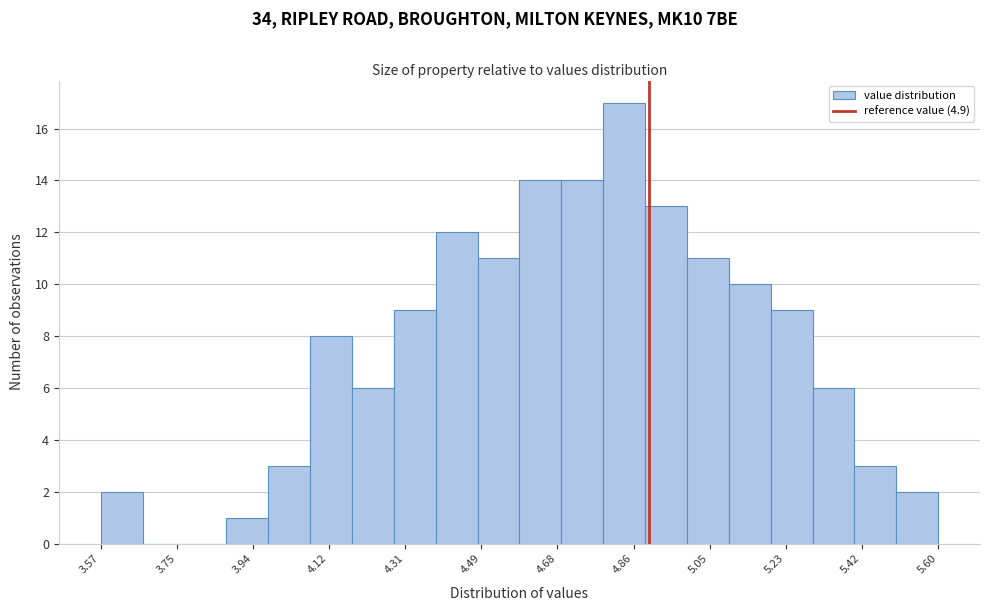

Over which range of the x-axis is the bar tallest?

4.78 to 4.88